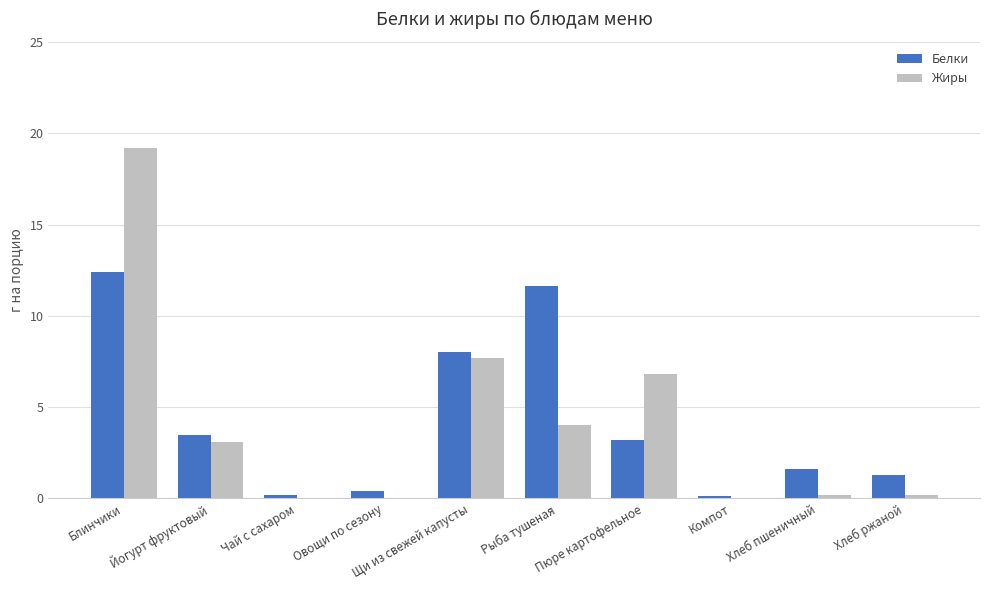

How many categories are shown in the chart?

10